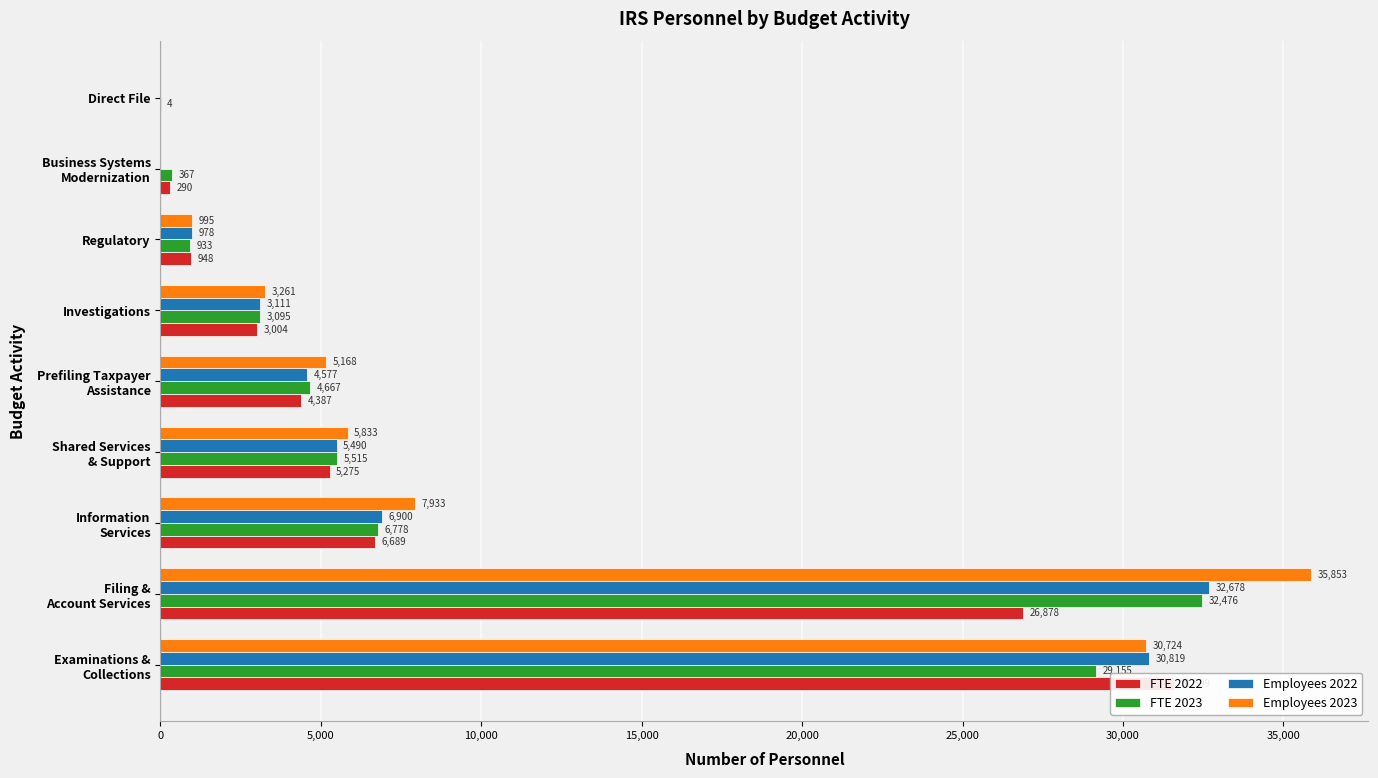

Which series has the largest total across all categories?

Employees 2023